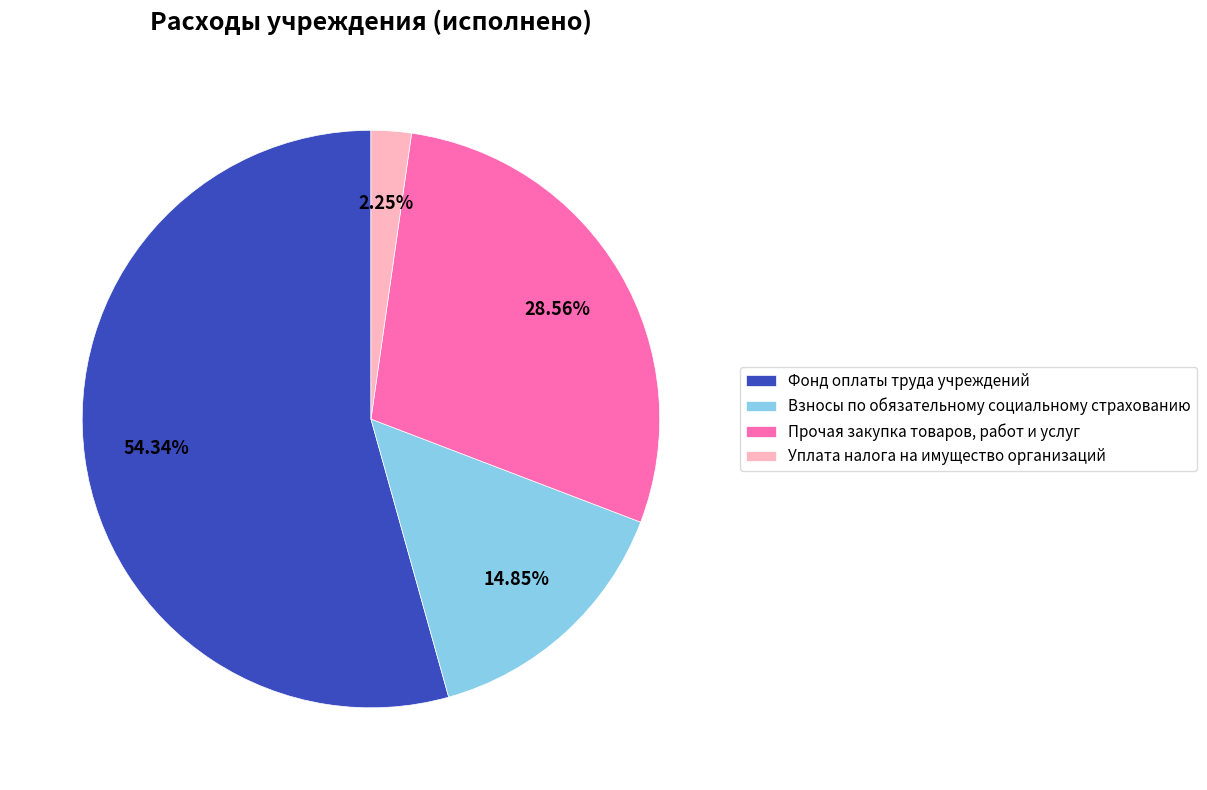

Which slice is the smallest?

Уплата налога на имущество организаций